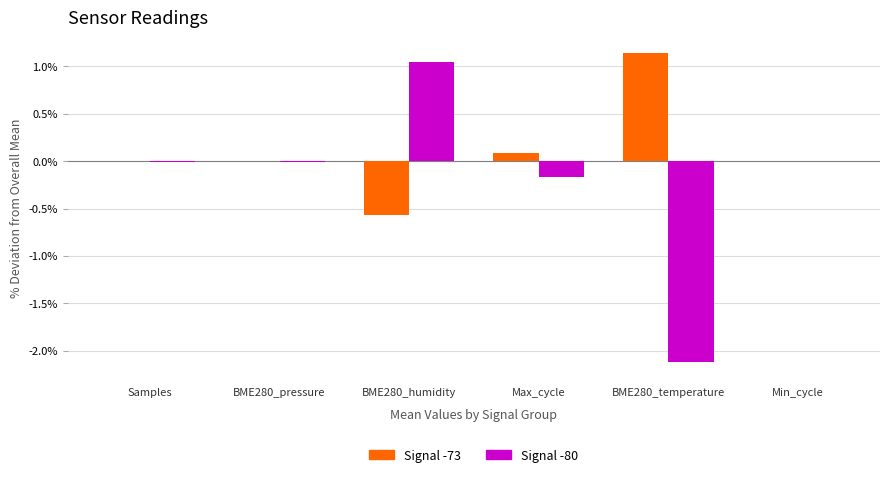

How many groups of bars are there?

6